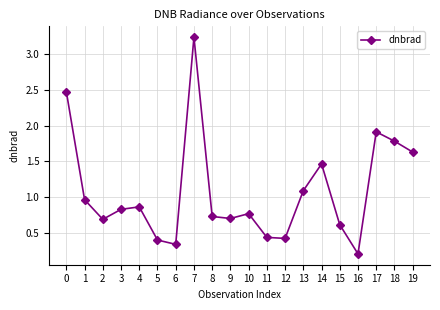

Where is the data nearest to the value 1?

1